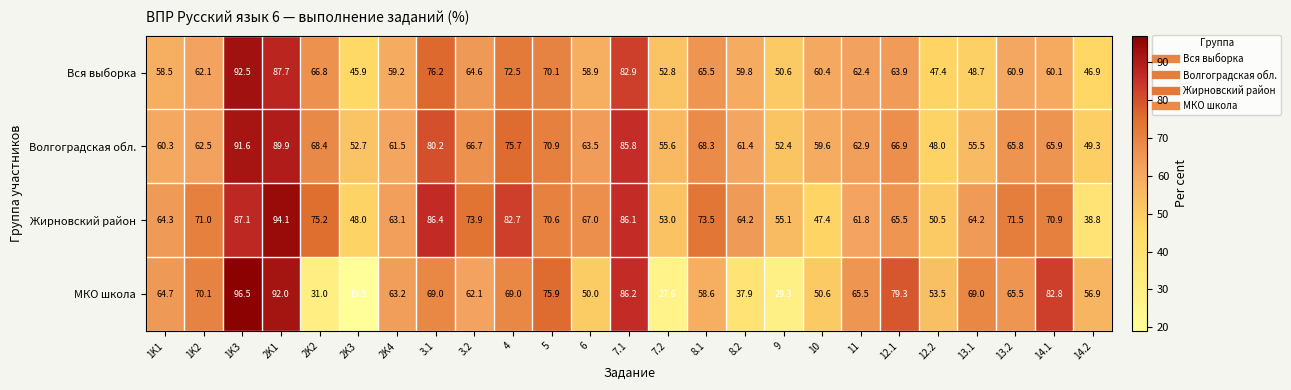

At which label is Вся выборка closest to 69?

5